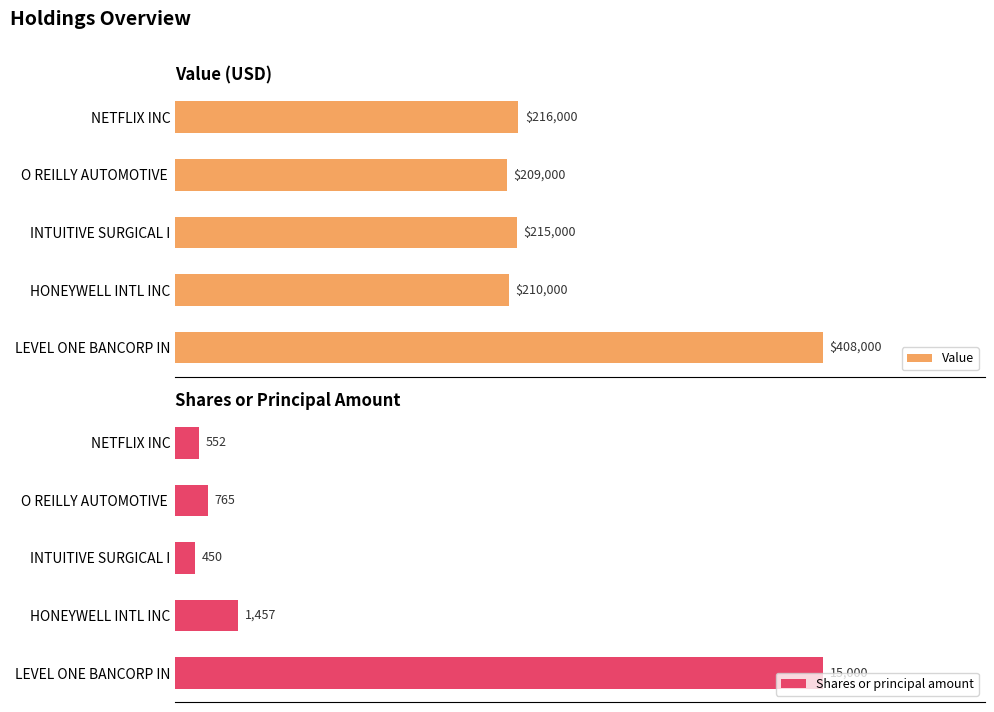

Reading left to right, what are all the values shown in this chart?

Value: 408000	210000	215000	209000	216000
Shares or principal amount: 15000	1457	450	765	552